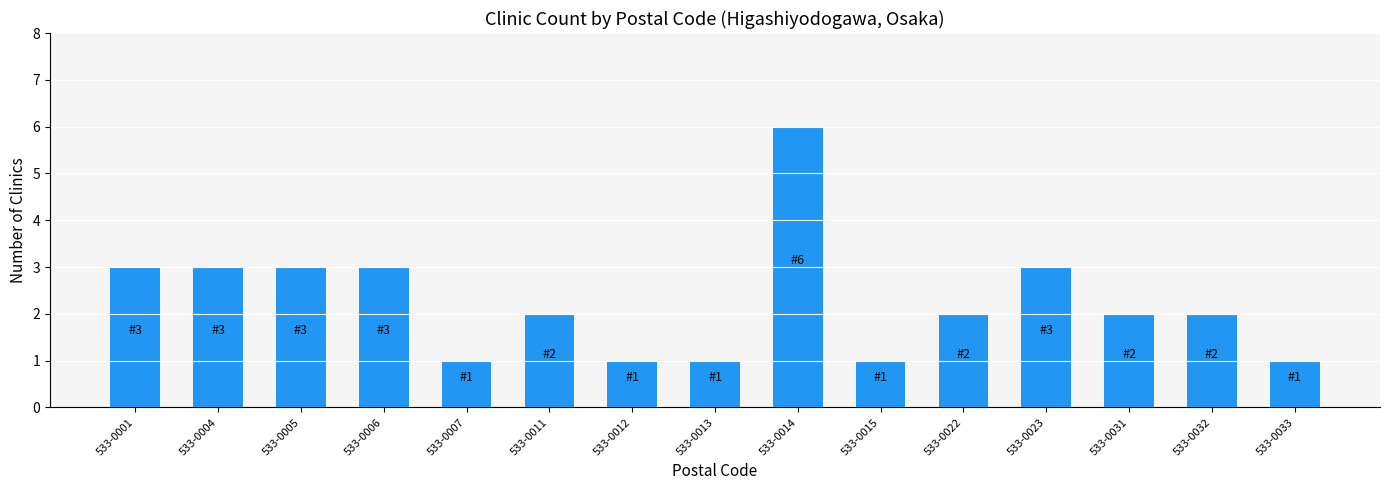

Reading right to left, extract all data points from this chart.

1	2	2	3	2	1	6	1	1	2	1	3	3	3	3